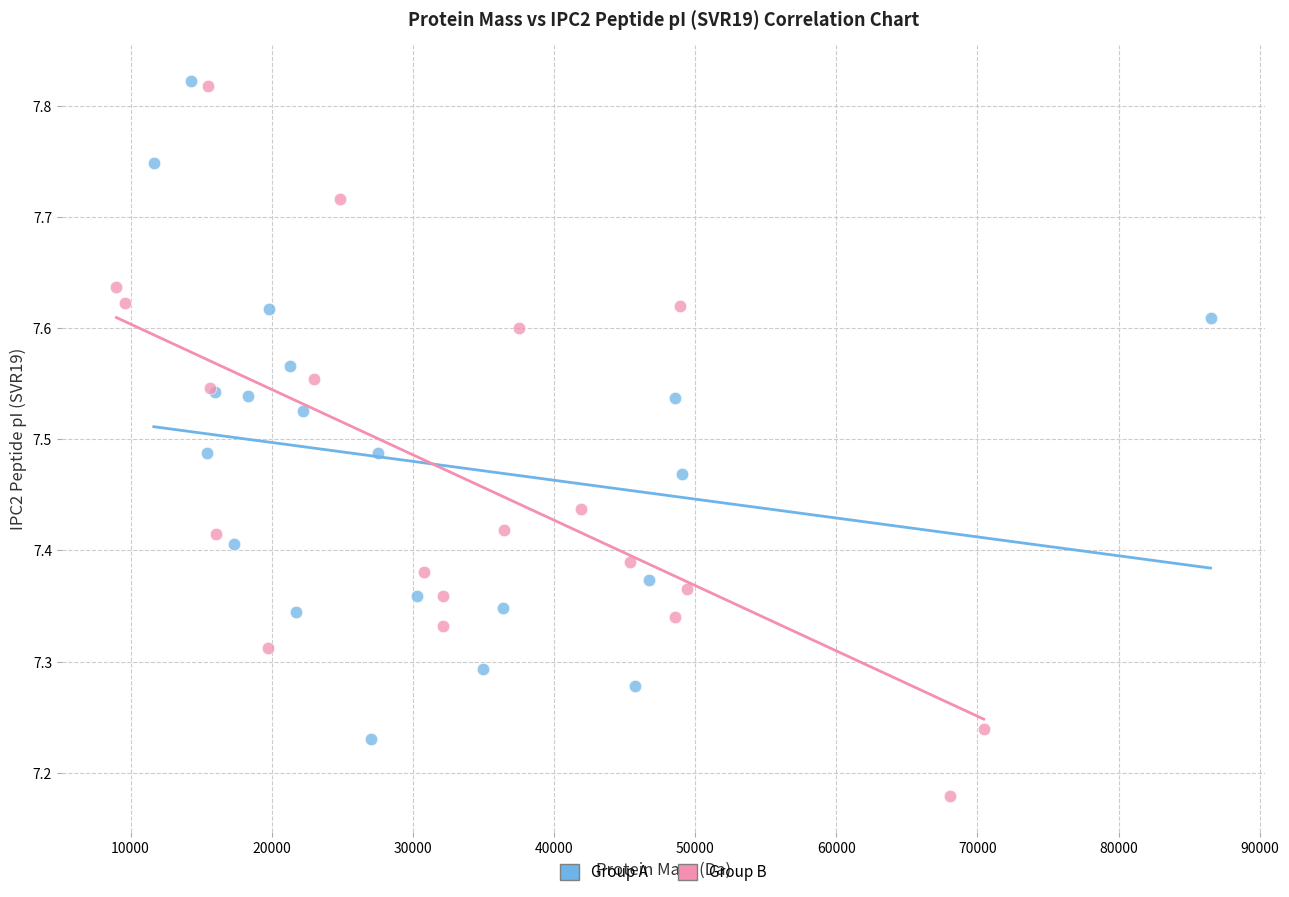

What are all the series names shown in the legend?

Group A, Group B